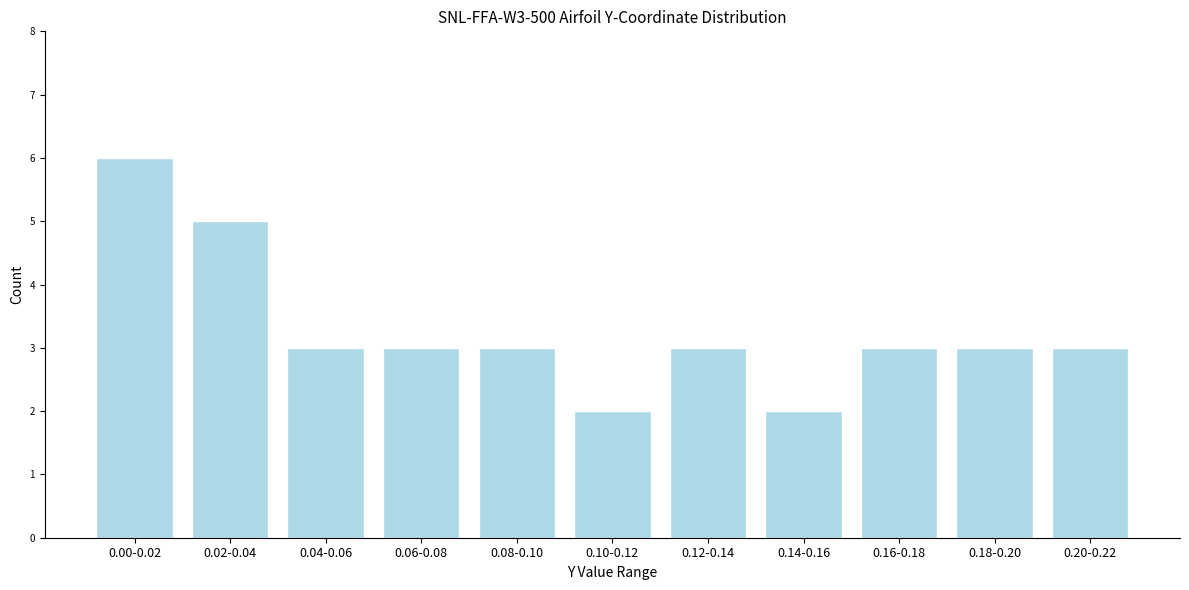

Reading left to right, what are all the values shown in this chart?

6	5	3	3	3	2	3	2	3	3	3